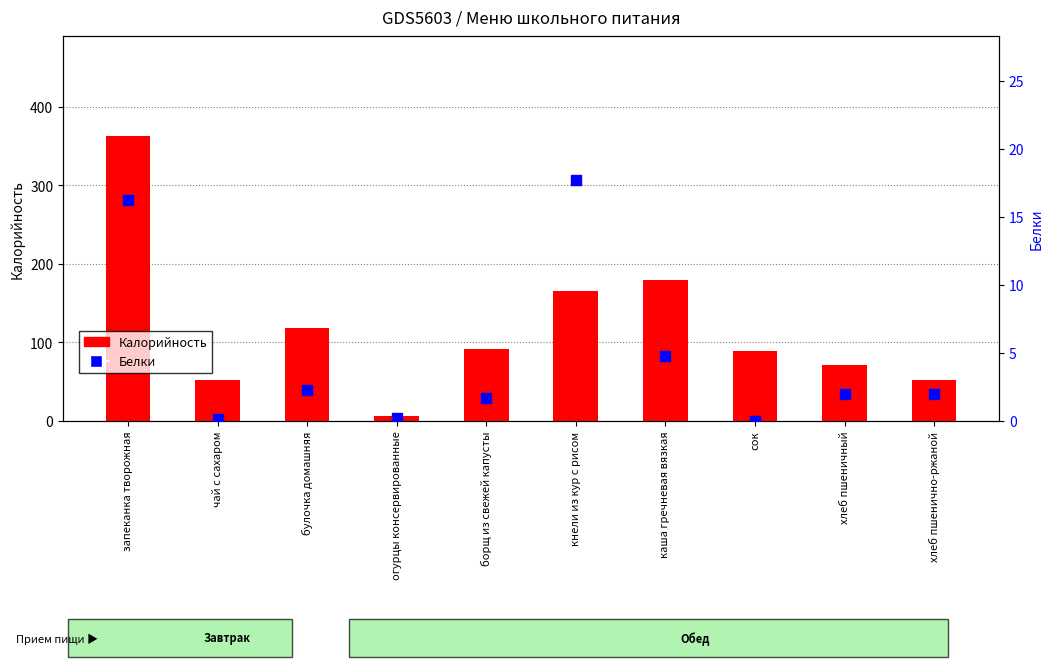

At which category is the sum across all series the highest?

запеканка творожная